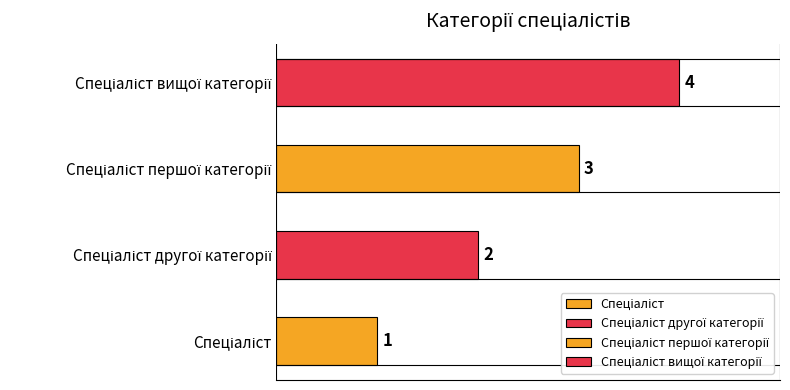

How many values are below 3?

2